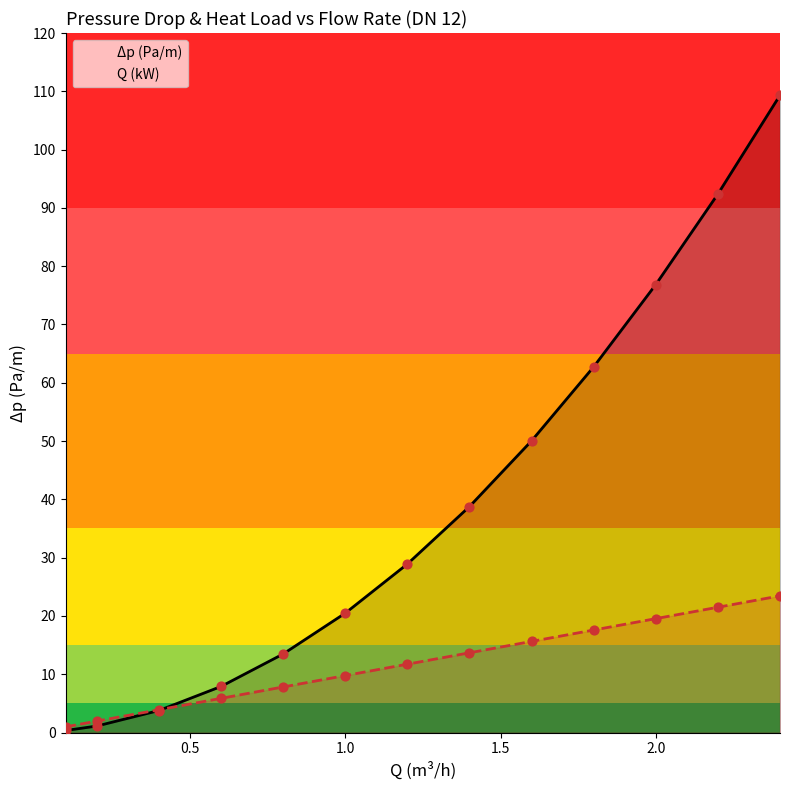

Which series contains the lowest Y value?

Δp (Pa/m)